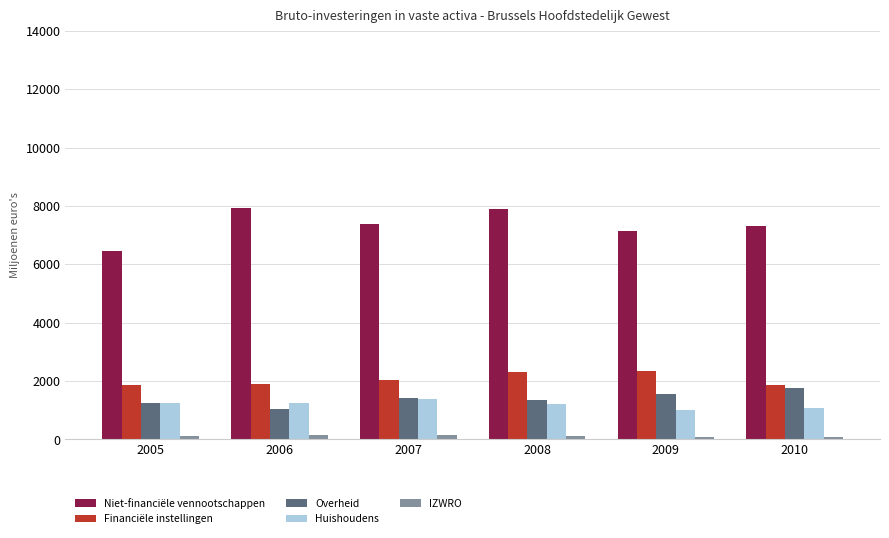

Is the value of Niet-financiële vennootschappen at 2007 greater than the value of Financiële instellingen at 2008?

Yes